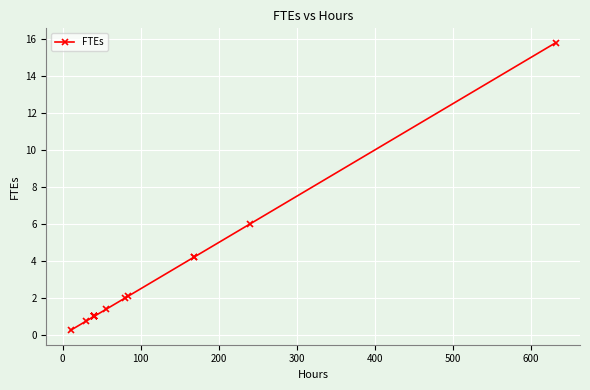

What is the greatest value displayed?

15.8